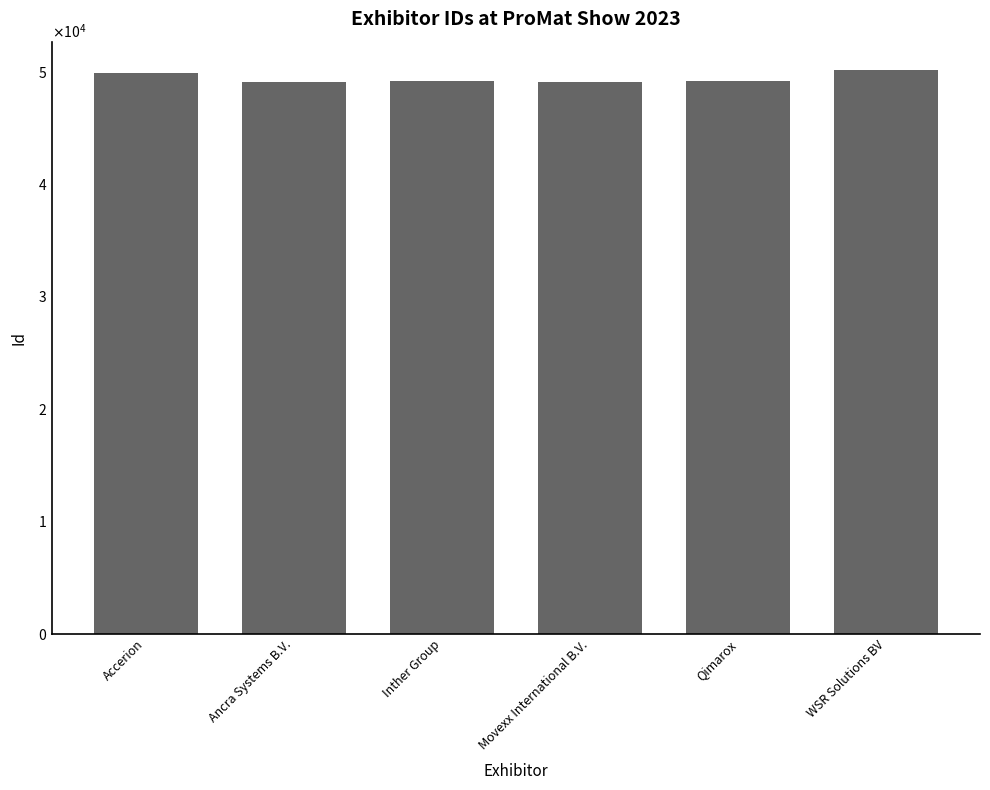

At which label does the data first exceed 49148?

Accerion